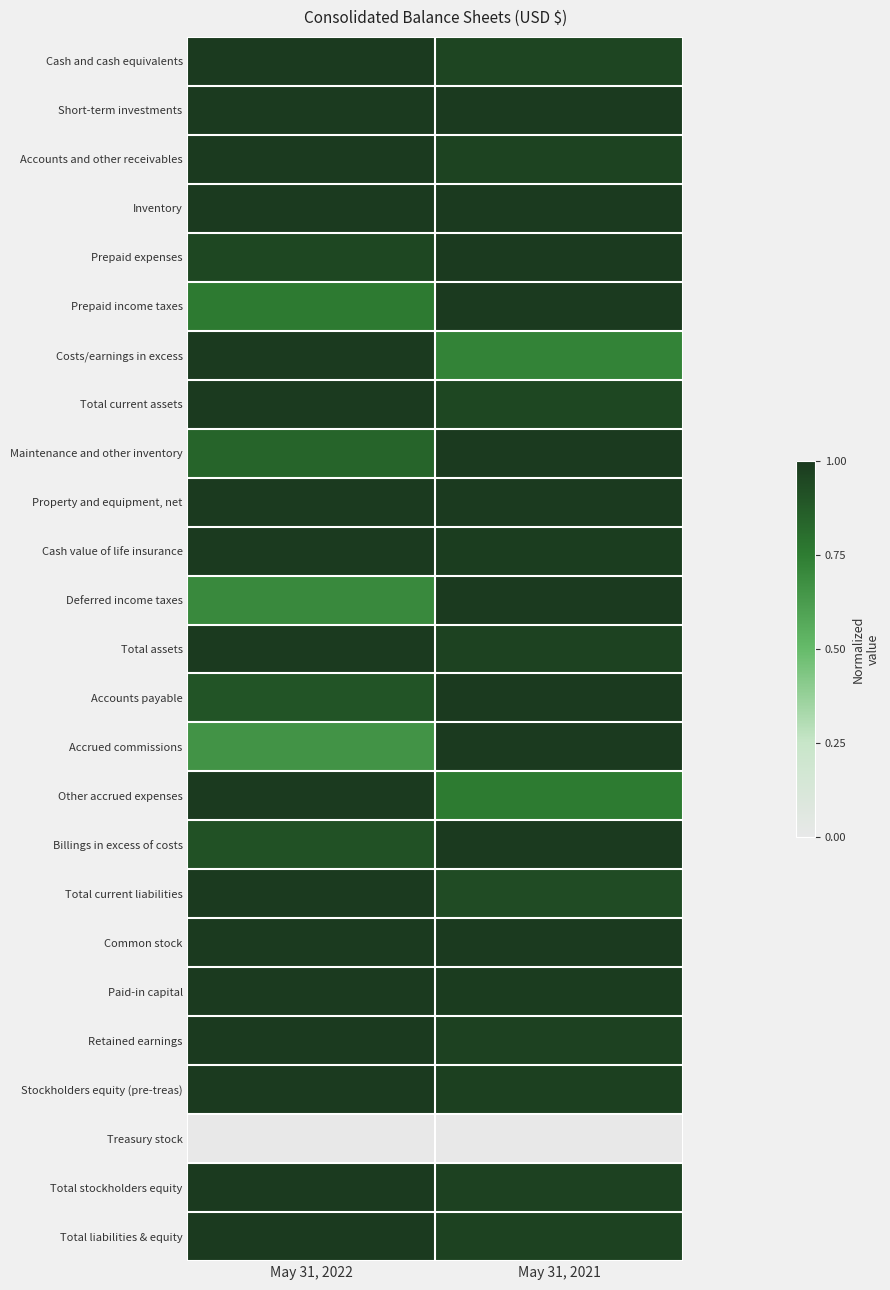

Reading left to right, extract all data points from this chart.

Cash and cash equivalents: May 31, 2022=1.0	May 31, 2021=1.0
Short-term investments: May 31, 2022=1.0	May 31, 2021=1.0
Accounts and other receivables: May 31, 2022=1.0	May 31, 2021=1.0
Inventory: May 31, 2022=1.0	May 31, 2021=1.0
Prepaid expenses: May 31, 2022=0.9	May 31, 2021=1.0
Prepaid income taxes: May 31, 2022=0.8	May 31, 2021=1.0
Costs/earnings in excess: May 31, 2022=1.0	May 31, 2021=0.7
Total current assets: May 31, 2022=1.0	May 31, 2021=0.9
Maintenance and other inventory: May 31, 2022=0.8	May 31, 2021=1.0
Property and equipment, net: May 31, 2022=1.0	May 31, 2021=1.0
Cash value of life insurance: May 31, 2022=1.0	May 31, 2021=1.0
Deferred income taxes: May 31, 2022=0.7	May 31, 2021=1.0
Total assets: May 31, 2022=1.0	May 31, 2021=1.0
Accounts payable: May 31, 2022=0.9	May 31, 2021=1.0
Accrued commissions: May 31, 2022=0.7	May 31, 2021=1.0
Other accrued expenses: May 31, 2022=1.0	May 31, 2021=0.8
Billings in excess of costs: May 31, 2022=0.9	May 31, 2021=1.0
Total current liabilities: May 31, 2022=1.0	May 31, 2021=0.9
Common stock: May 31, 2022=1.0	May 31, 2021=1.0
Paid-in capital: May 31, 2022=1.0	May 31, 2021=1.0
Retained earnings: May 31, 2022=1.0	May 31, 2021=1.0
Stockholders equity (pre-treas): May 31, 2022=1.0	May 31, 2021=1.0
Treasury stock: May 31, 2022=0.0	May 31, 2021=0.0
Total stockholders equity: May 31, 2022=1.0	May 31, 2021=1.0
Total liabilities & equity: May 31, 2022=1.0	May 31, 2021=1.0